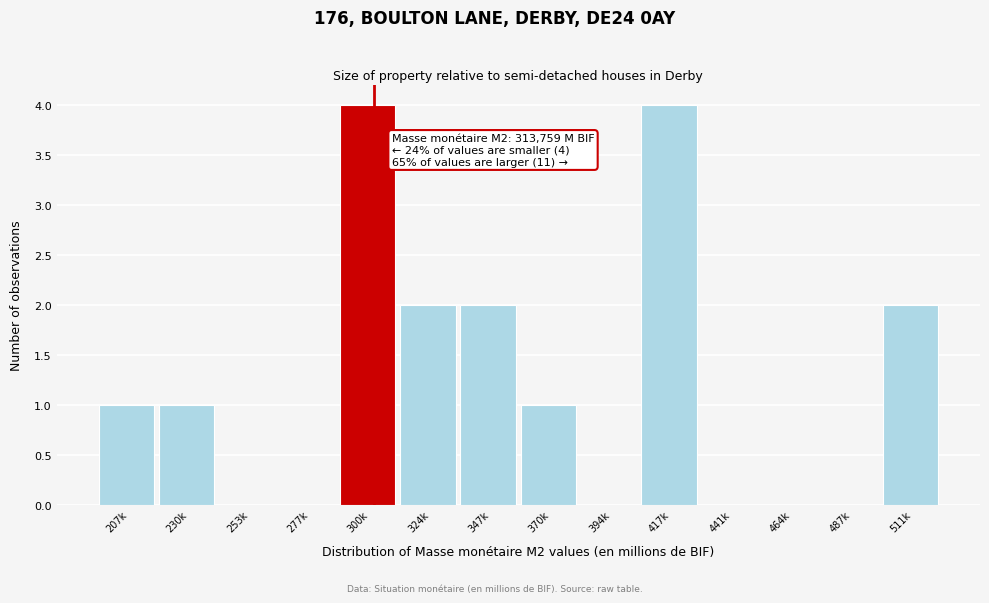

Reading right to left, what are all the values shown in this chart?

511k=2	487k=0	464k=0	441k=0	417k=4	394k=0	370k=1	347k=2	324k=2	300k=4	277k=0	253k=0	230k=1	207k=1